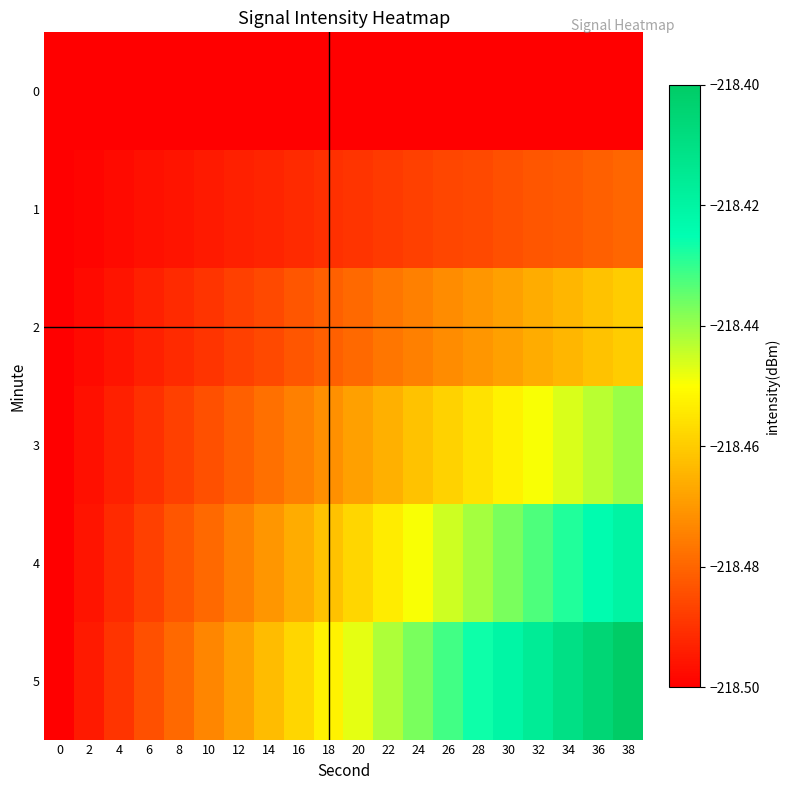

Count the number of data series in this chart.

6